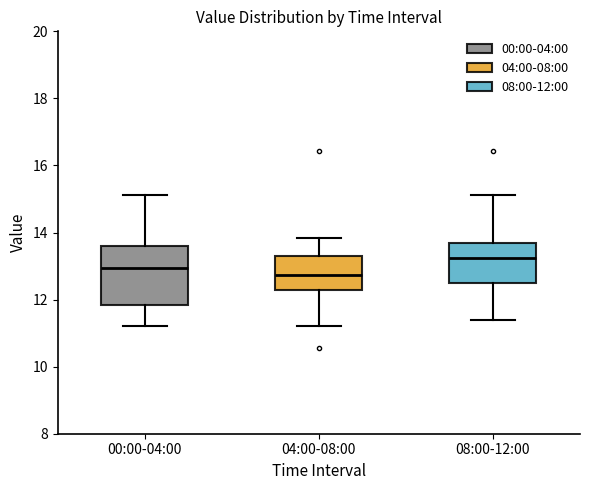

Reading left to right, transcribe this box plot: for each box, give where its median line is, the range the box spans, and where its two whiskers end, as read against the y-axis. The values are not printed on the chart, so give them approximately, as read against the axis.

00:00-04:00: median 13.0, box 11.8 to 13.6, whiskers 11.2 to 15.2
04:00-08:00: median 12.8, box 12.4 to 13.4, whiskers 11.2 to 13.8
08:00-12:00: median 13.2, box 12.6 to 13.8, whiskers 11.4 to 15.2